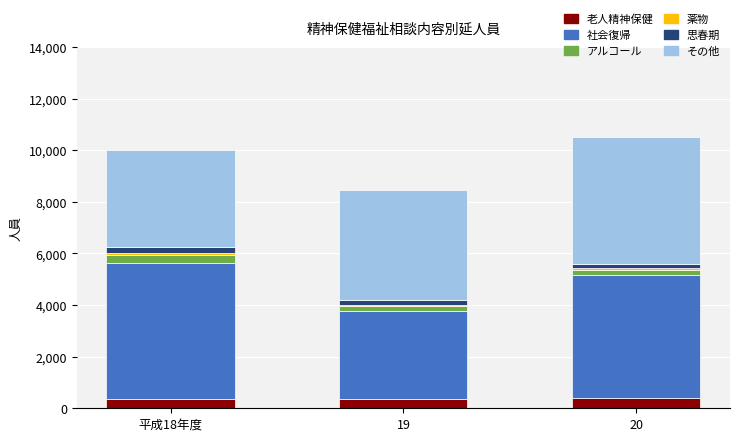

What is the minimum value for 老人精神保健?

344